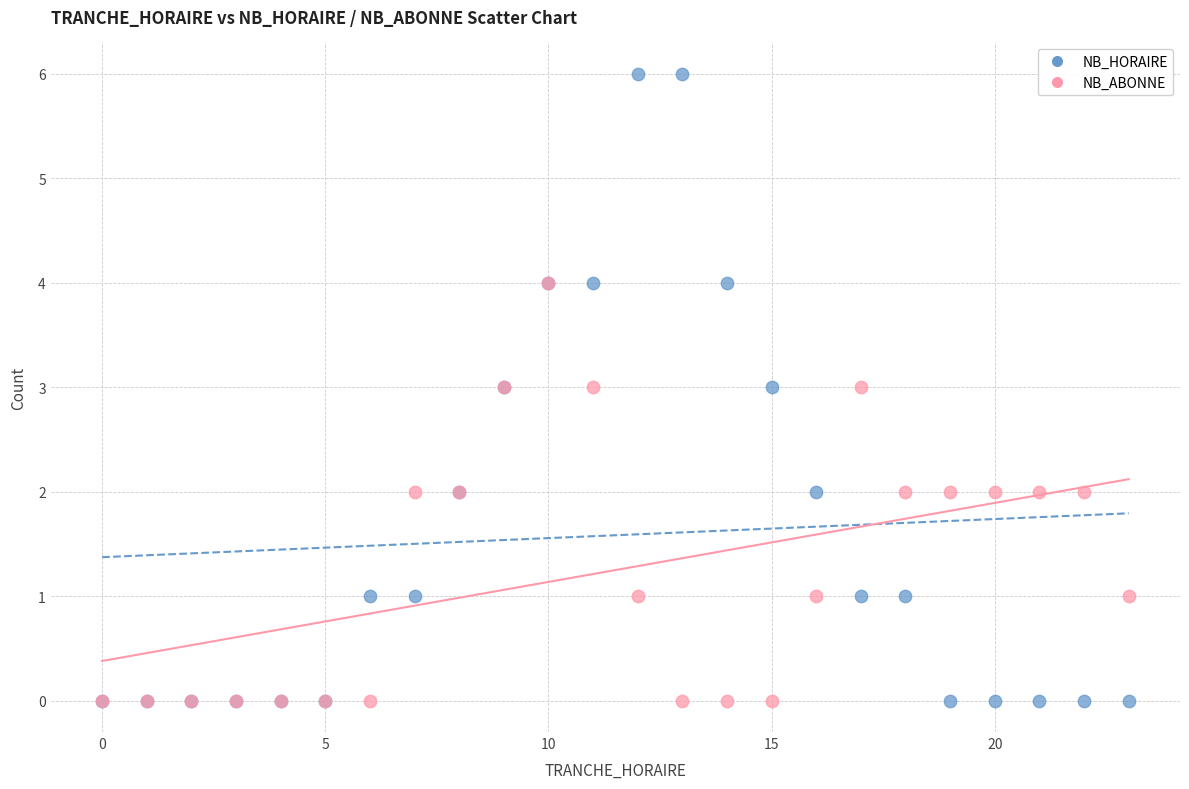

What are all the series names shown in the legend?

NB_HORAIRE, NB_ABONNE